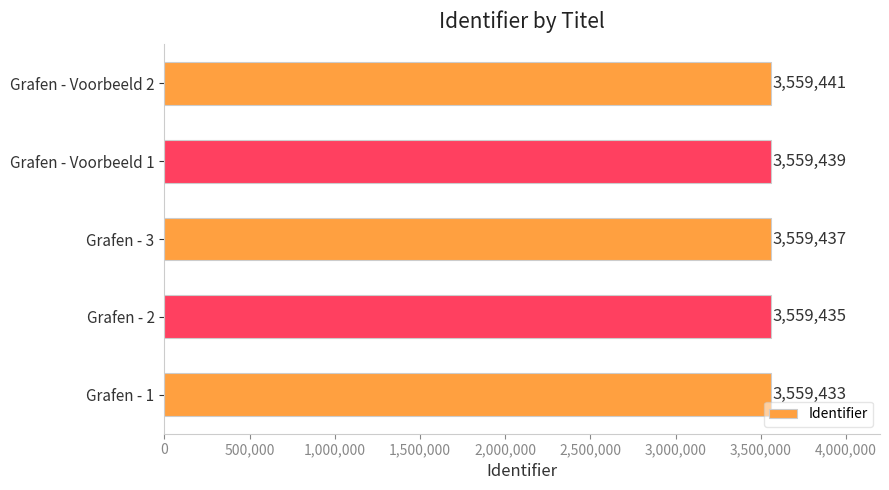

At which category does the chart reach its peak across all series?

Grafen - Voorbeeld 2